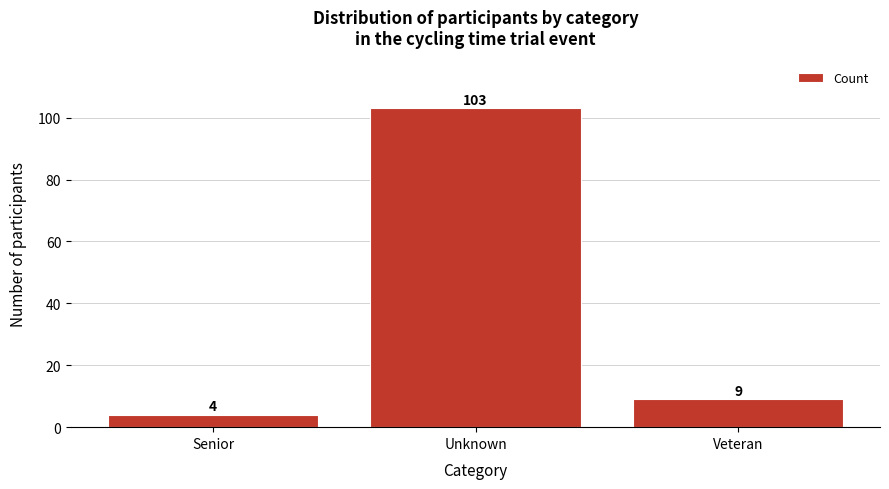

Reading left to right, transcribe all the data shown in this chart.

Senior=4	Unknown=103	Veteran=9